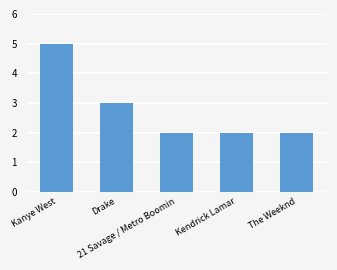

What is the smallest value displayed?

2